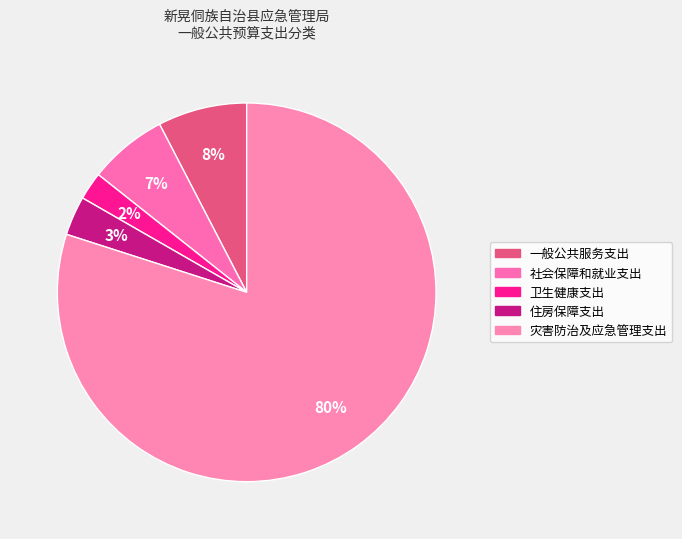

To the nearest percent, what is the difference between the largest and smallest slice percentages?

78%